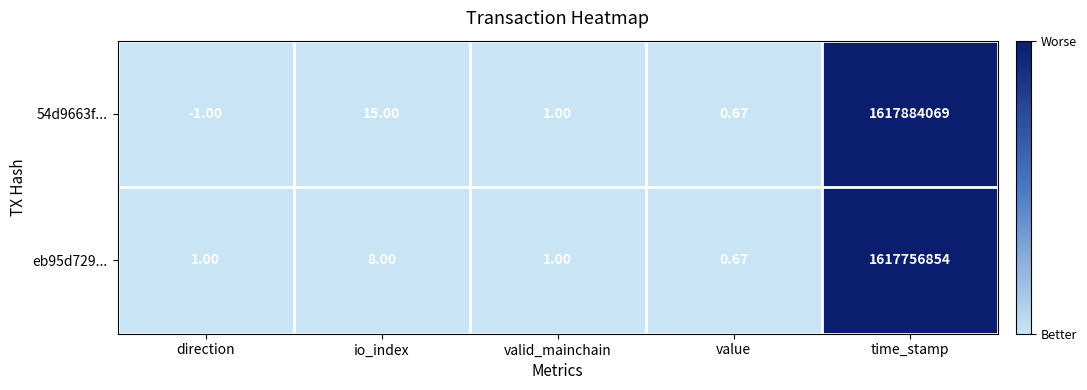

List the labels in order of 54d9663f... value, largest first.

time_stamp, io_index, valid_mainchain, value, direction